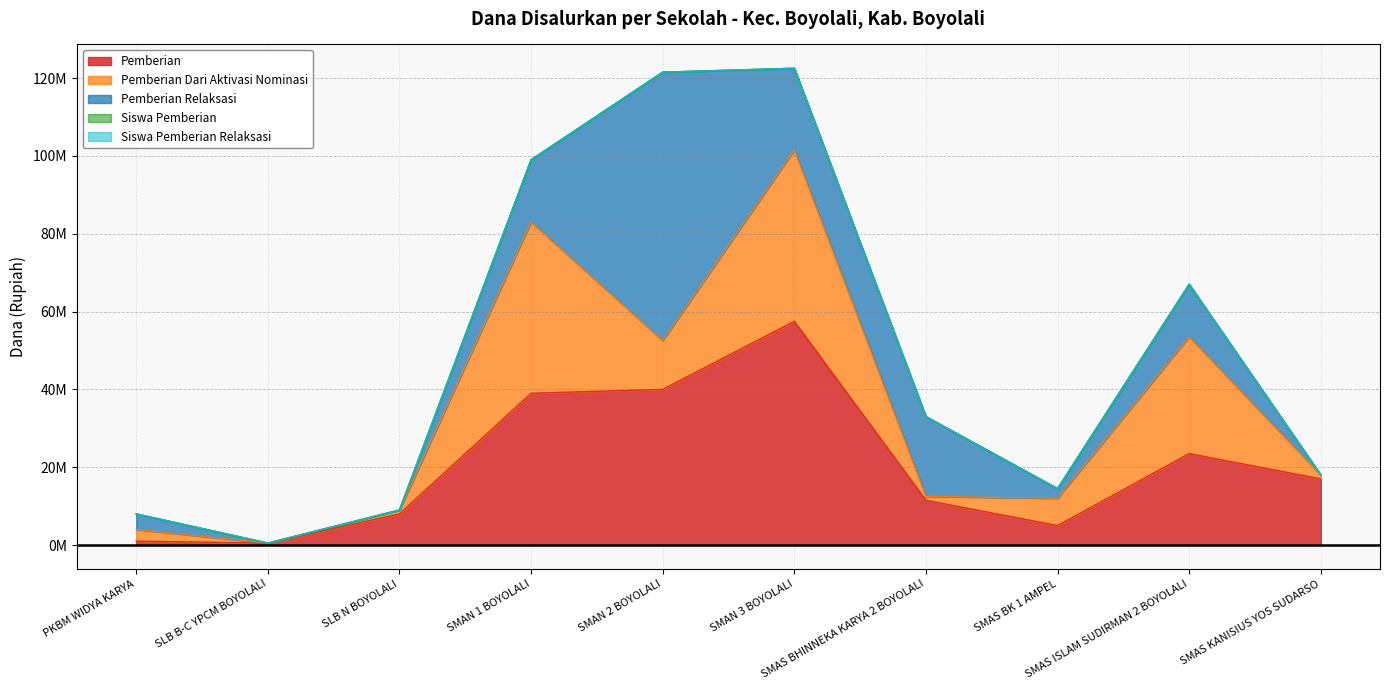

Reading left to right, what are all the values shown in this chart?

Pemberian: 1000000	500000	8000000	39000000	40000000	57500000	11500000	5000000	23500000	17000000
Pemberian Dari Aktivasi Nominasi: 3000000	0	1000000	44000000	12500000	44000000	1000000	7000000	30000000	1000000
Pemberian Relaksasi: 4000000	0	0	16000000	69000000	21000000	20500000	2500000	13500000	0
Siswa Pemberian: 1	1	9	42	47	61	16	7	33	19
Siswa Pemberian Relaksasi: 4	0	0	20	73	25	22	4	15	0